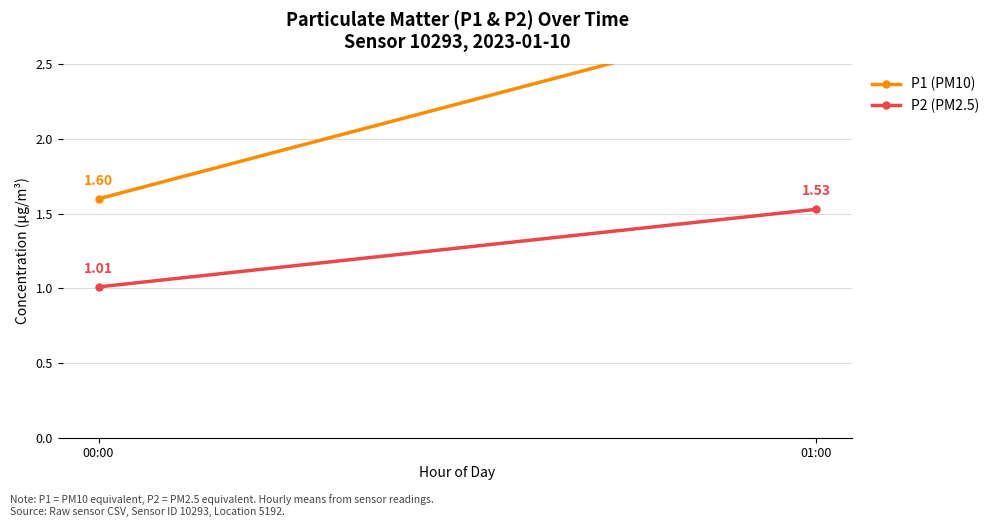

At which category is the sum across all series the highest?

01:00